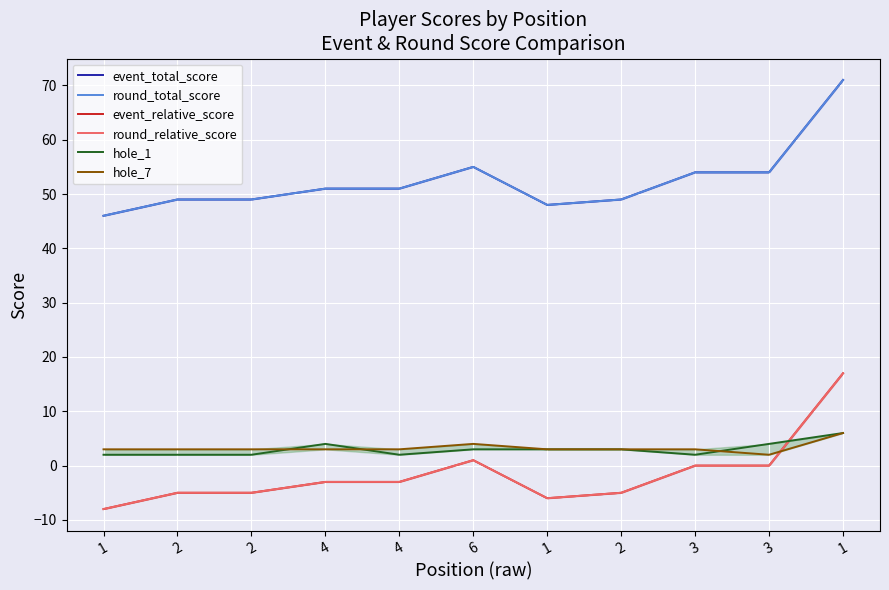

How many data points in round_relative_score are less than -3?

5